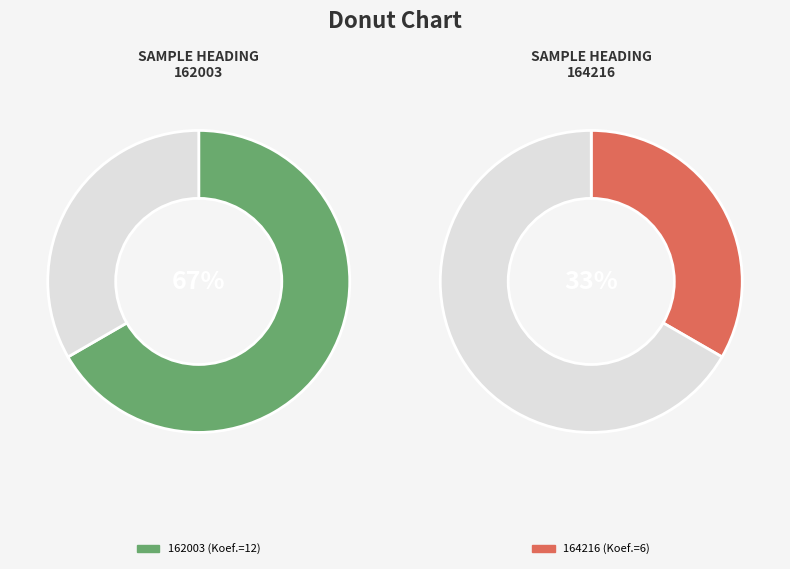

Which has a higher value, 164216 or 162003?

162003